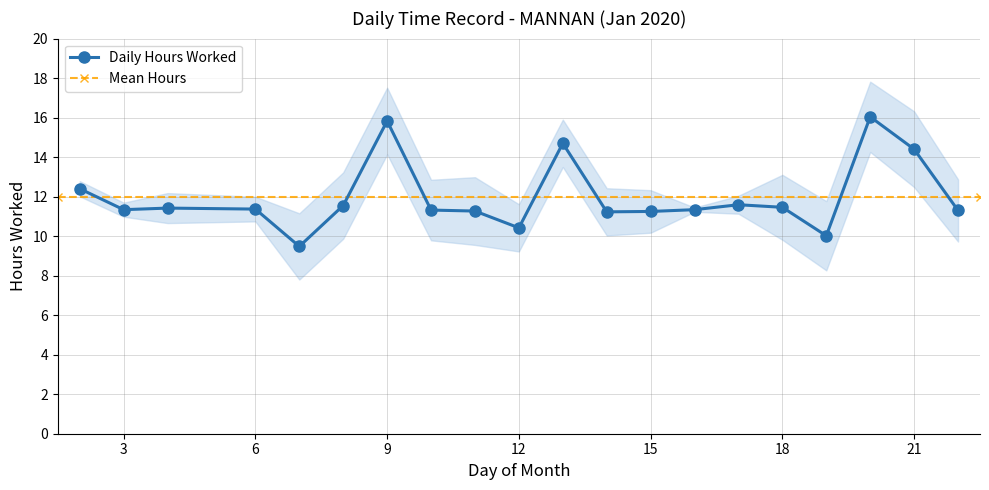

Is it true that the value at 3 is 17.7?

False